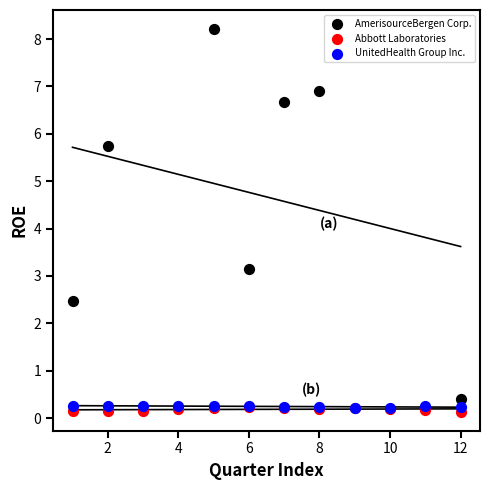

Which series reaches the minimum Y coordinate?

Abbott Laboratories